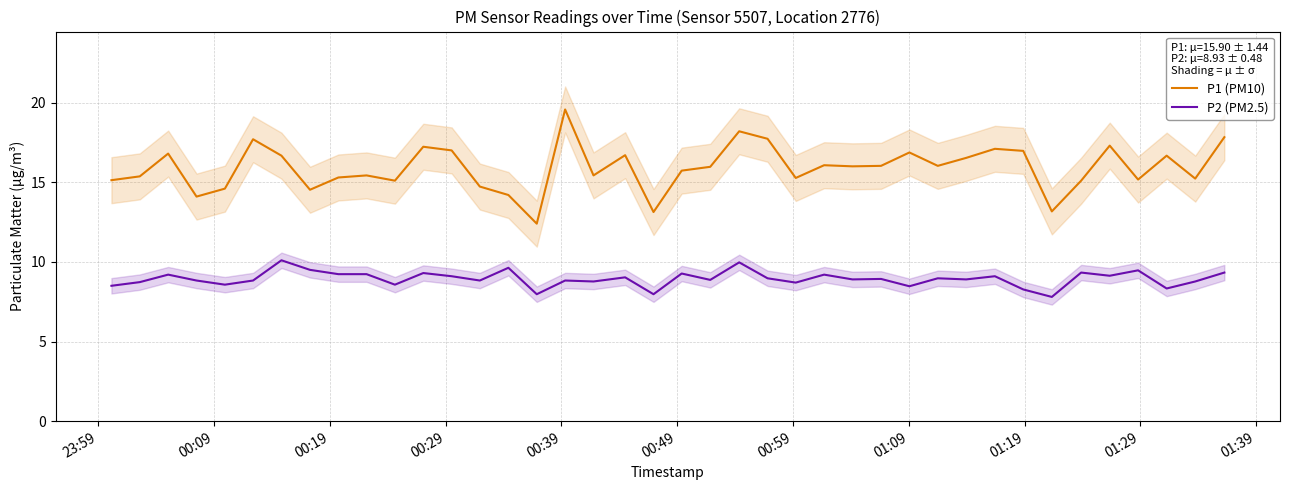

True or false: P1 (PM10) and P2 (PM2.5) cross at least once.

False